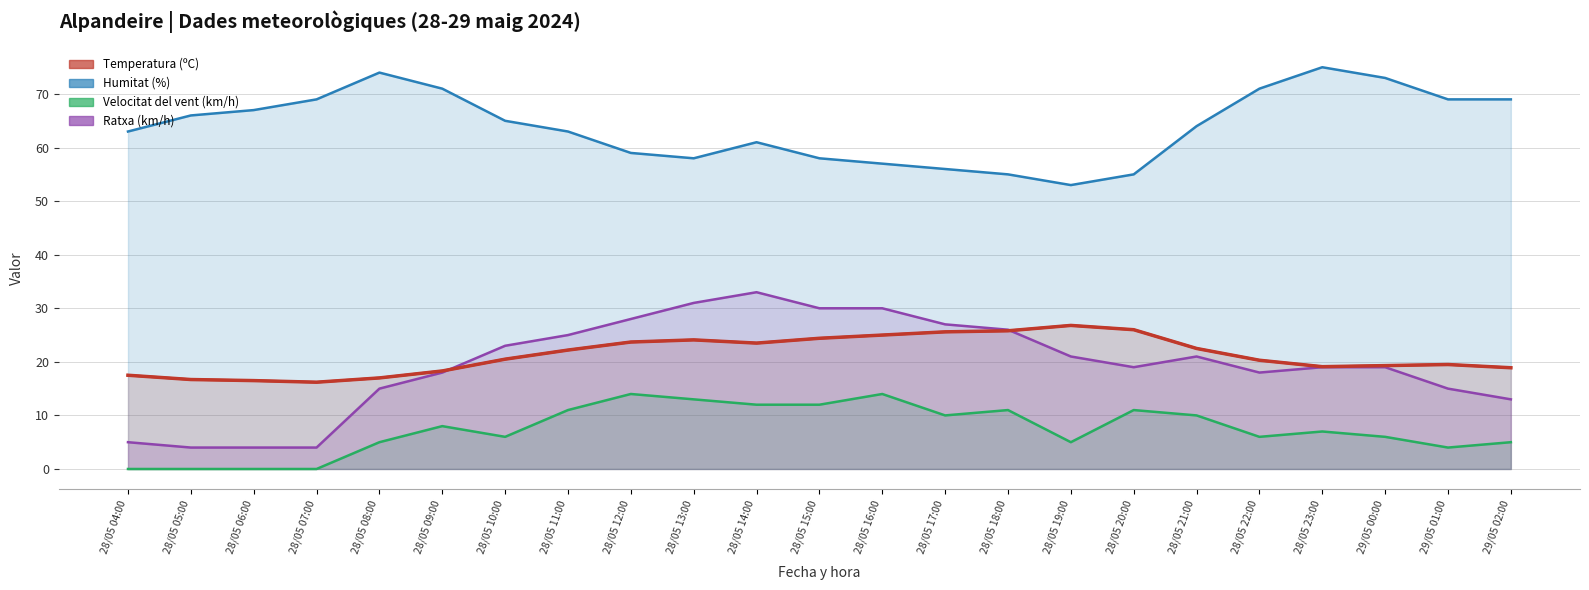

Does the chart display data point markers on the line(s)?

No